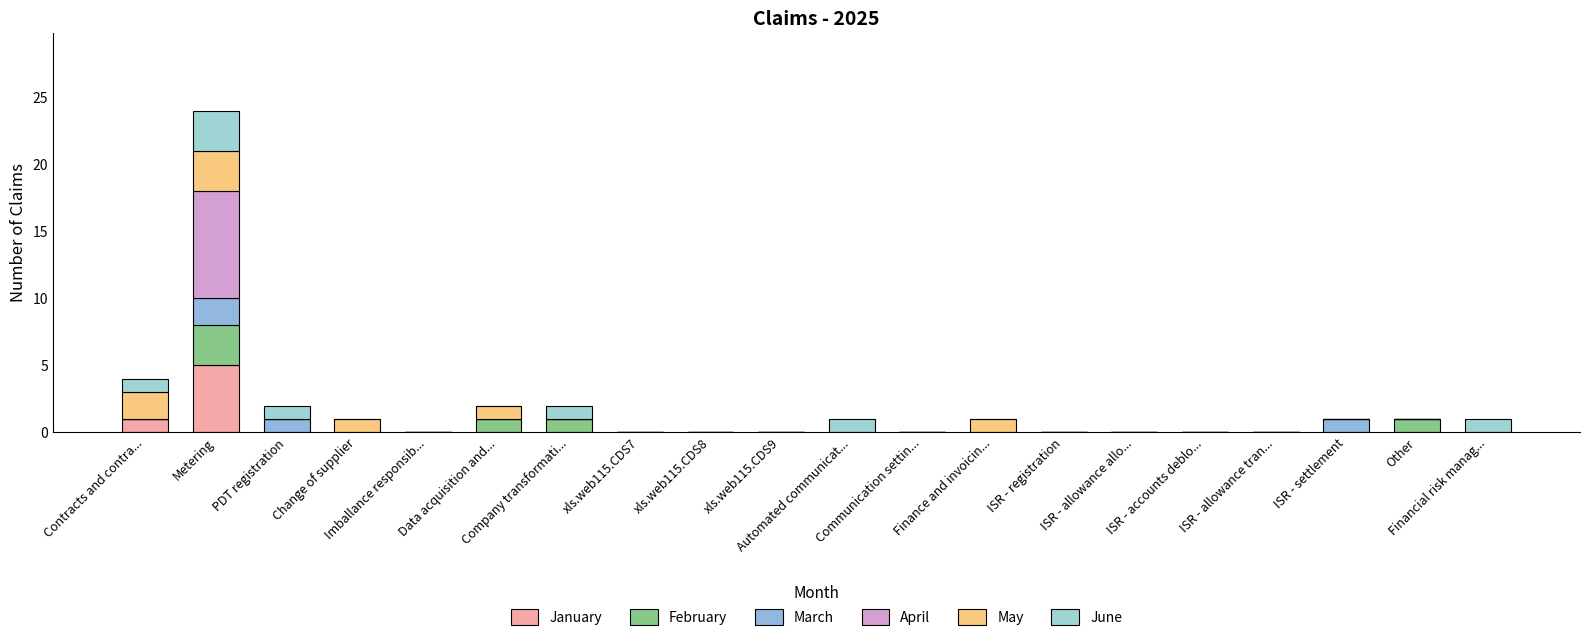

Are the bars horizontal?

No